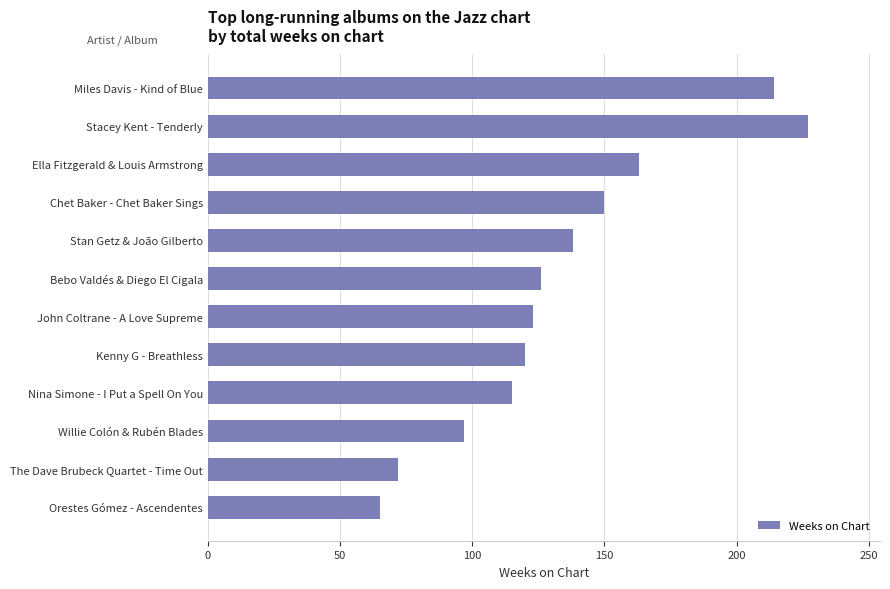

List the labels in order of value, smallest first.

Orestes Gómez - Ascendentes, The Dave Brubeck Quartet - Time Out, Willie Colón & Rubén Blades, Nina Simone - I Put a Spell On You, Kenny G - Breathless, John Coltrane - A Love Supreme, Bebo Valdés & Diego El Cigala, Stan Getz & João Gilberto, Chet Baker - Chet Baker Sings, Ella Fitzgerald & Louis Armstrong, Miles Davis - Kind of Blue, Stacey Kent - Tenderly